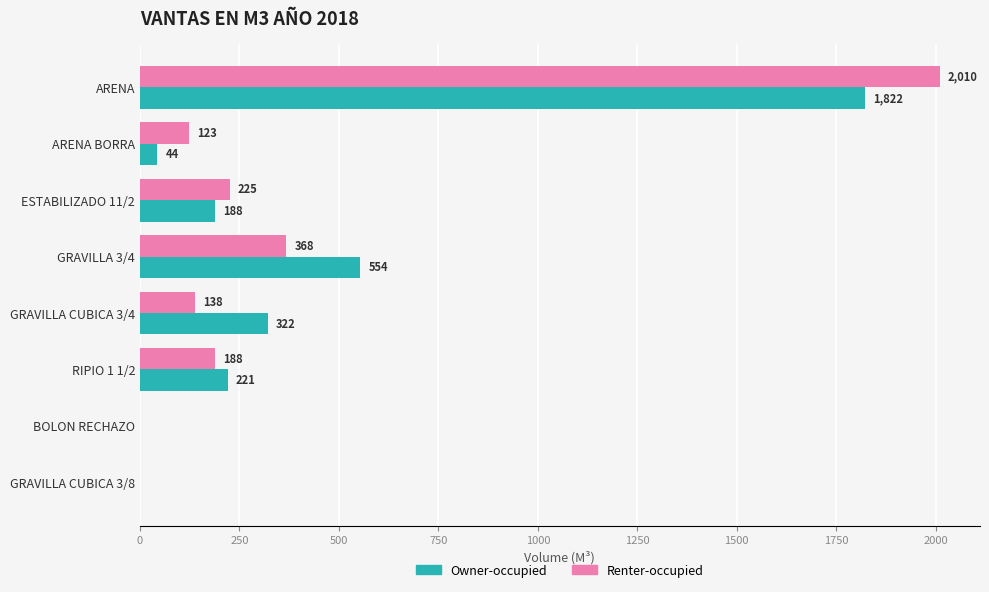

Read the Renter-occupied value at ARENA BORRA, to the nearest 50.

100